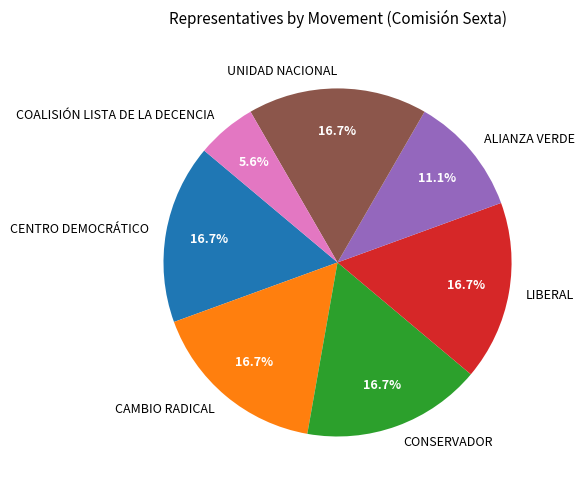

Is it true that COALISIÓN LISTA DE LA DECENCIA is 20% of the pie?

False